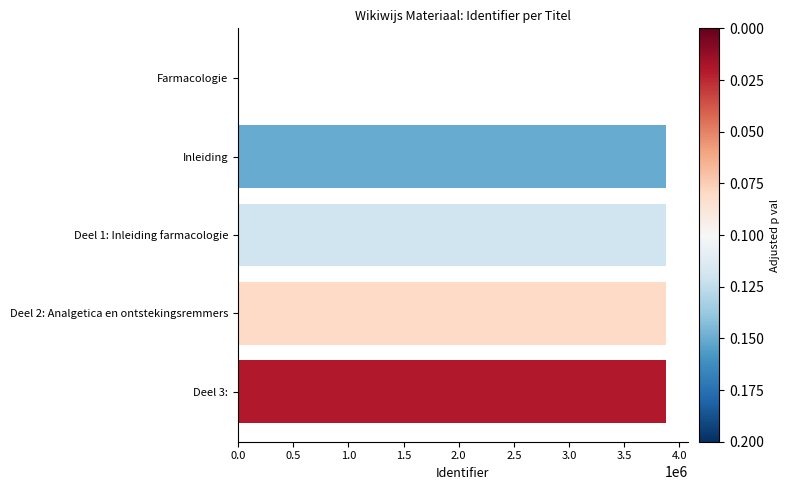

Which has a higher value, Farmacologie or Inleiding?

Inleiding